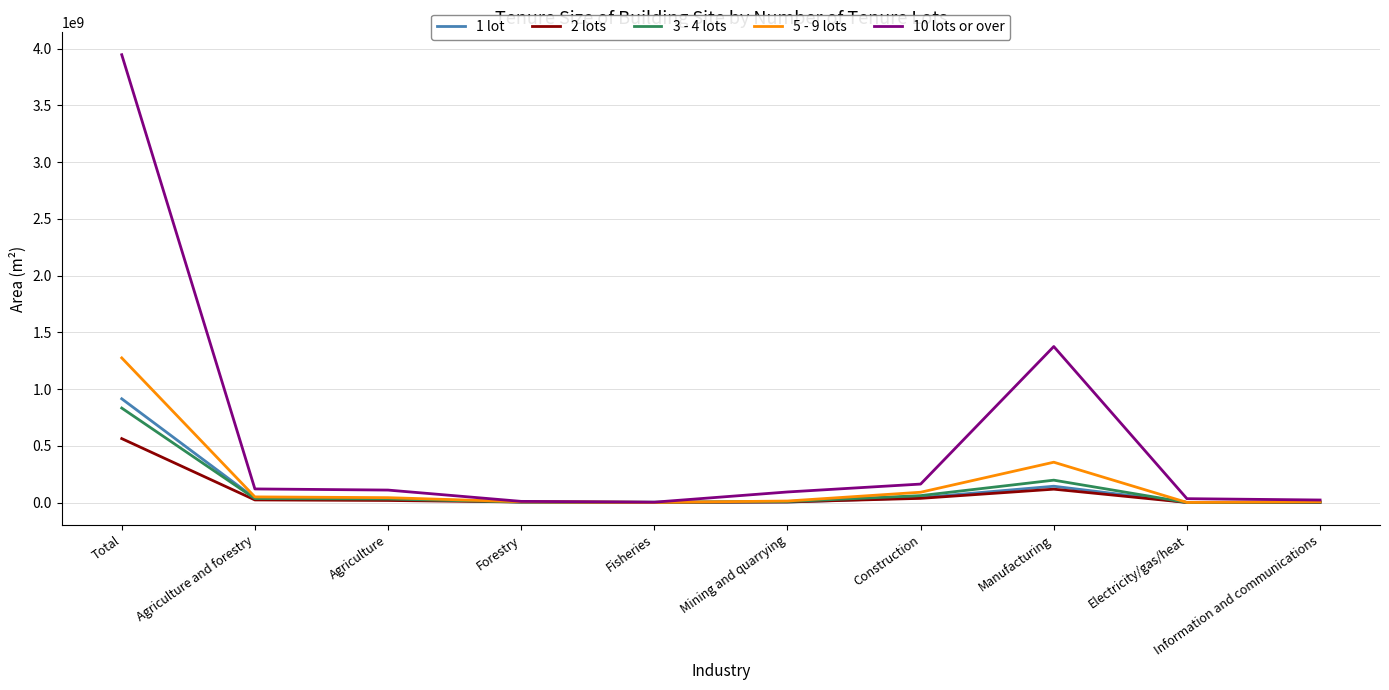

The 10 lots or over series shows 1374760000 at Manufacturing. True or false?

True